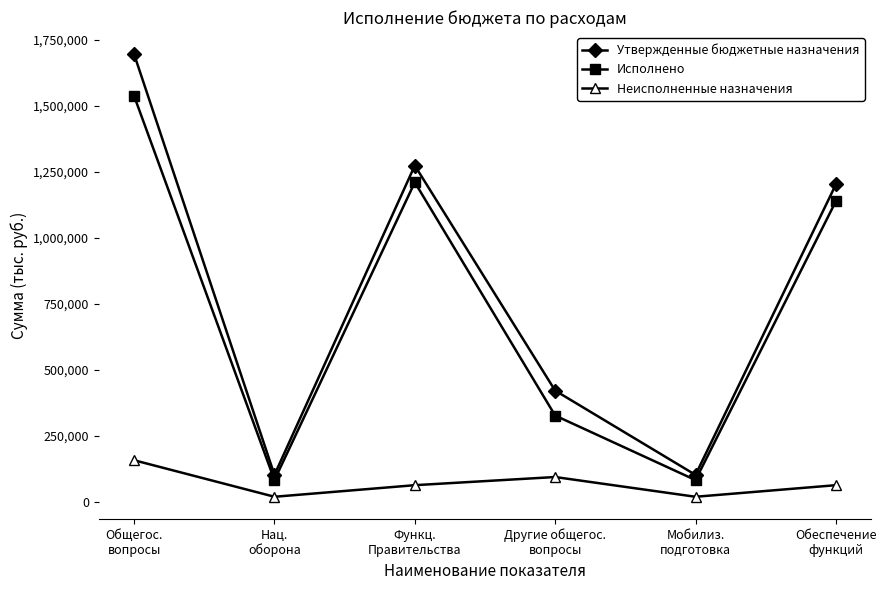

What is the difference between the maximum and minimum values in the Неисполненные назначения series?

138290.2